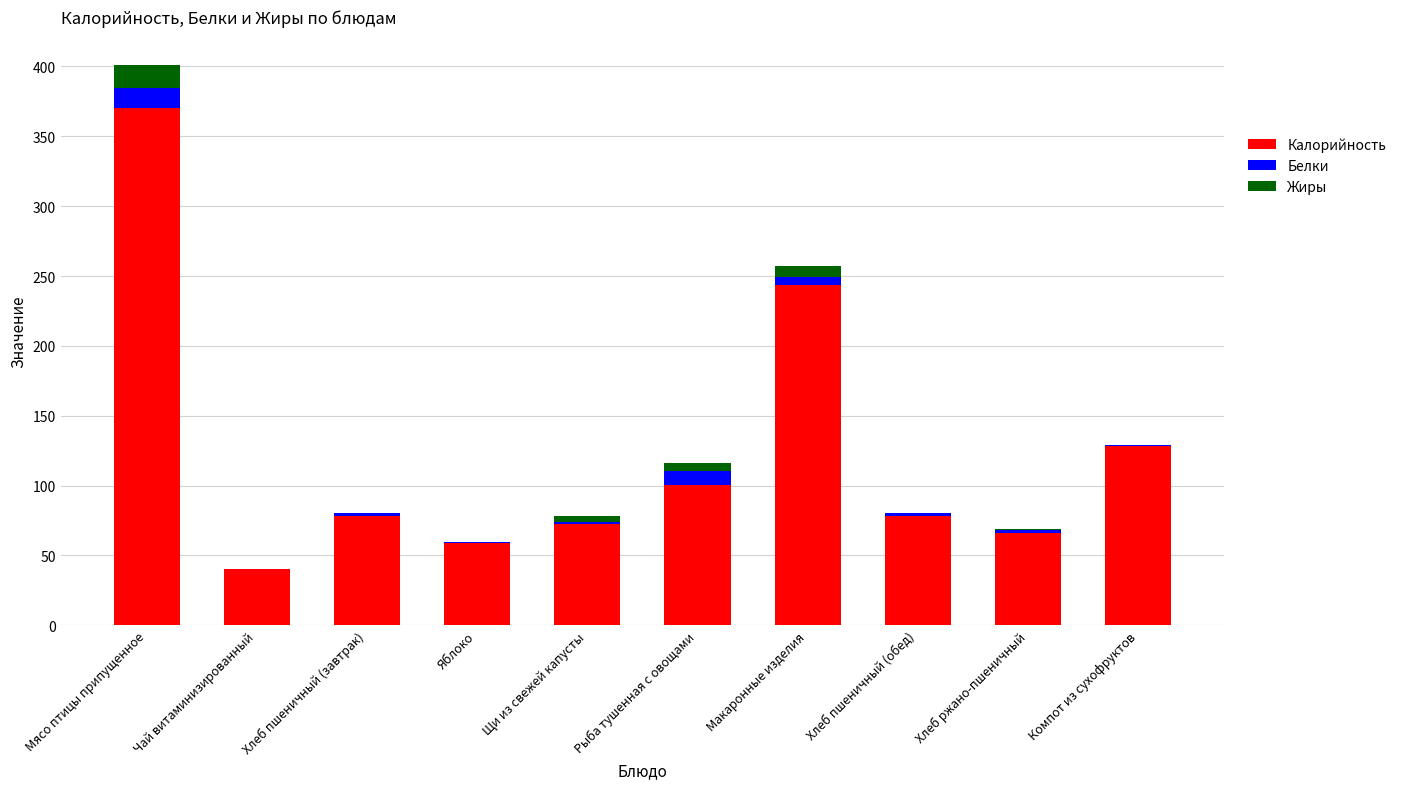

At which label is Калорийность closest to 205?

Макаронные изделия